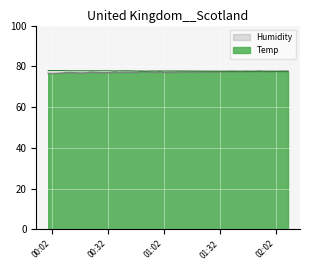

Is it true that Humidity equals 77.1 at 2022/01/23 00:42:46?

True